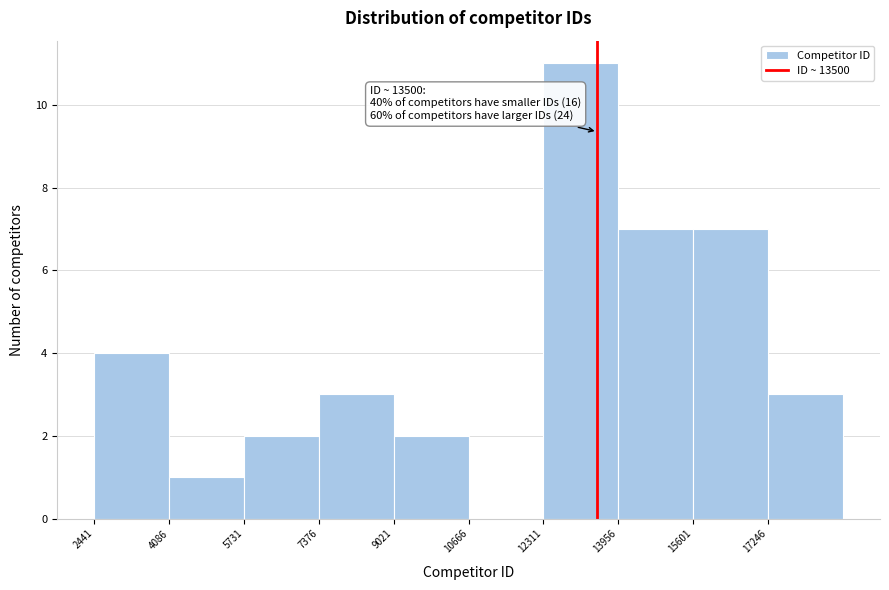

Over which range of the x-axis is the bar tallest?

12400 to 14000